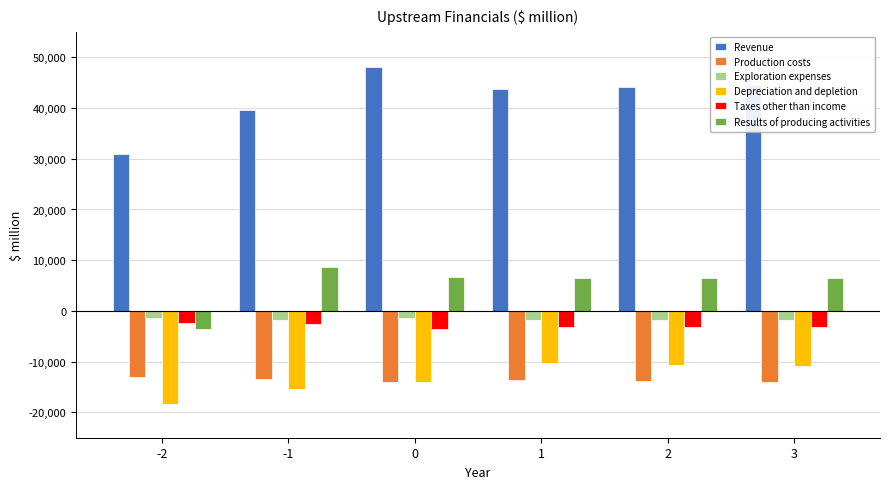

What is the average value of the Production costs series?

-13700.3